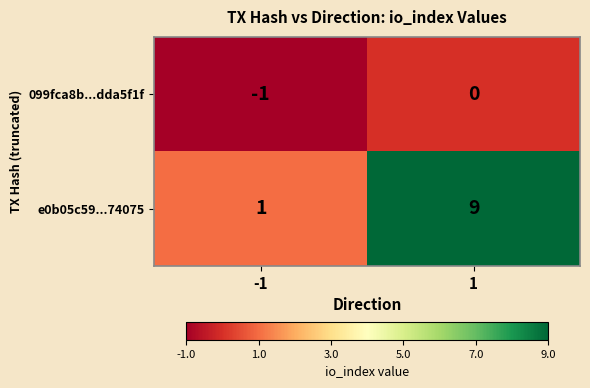

How many categories are shown in the chart?

2